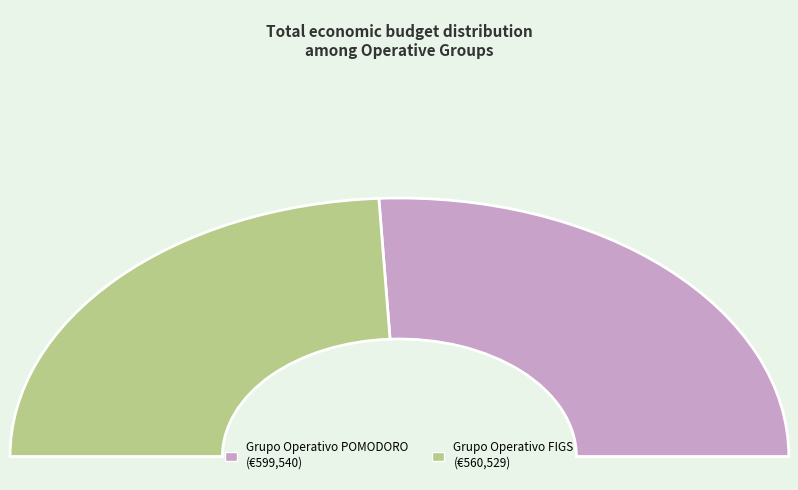

Is the sum of Grupo Operativo FIGS and Grupo Operativo POMODORO greater than half?

Yes